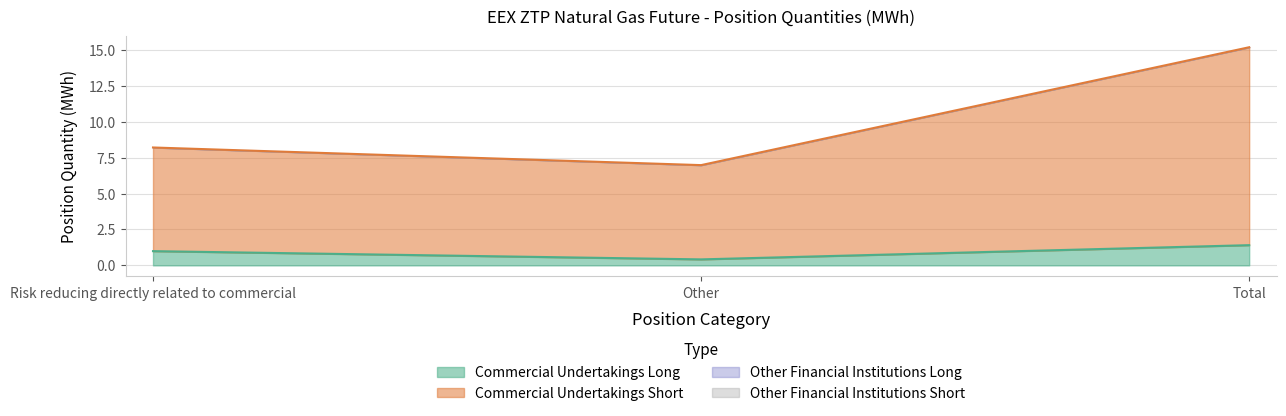

Is the value of Commercial Undertakings Short at Total greater than the value of Commercial Undertakings Long at Other?

Yes